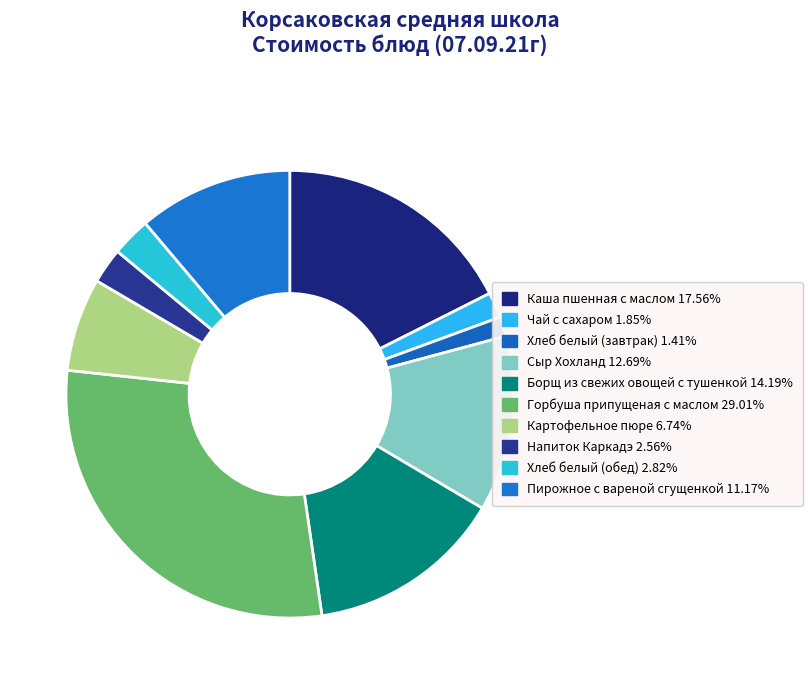

Between Борщ из свежих овощей с тушенкой and Картофельное пюре, which is larger?

Борщ из свежих овощей с тушенкой